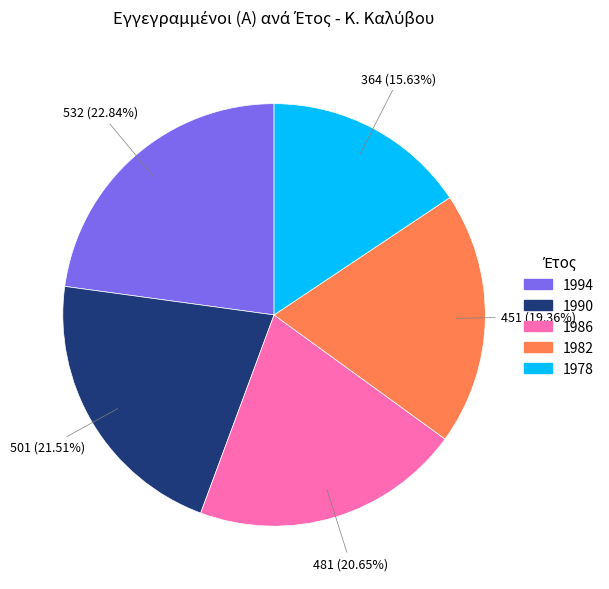

Count the number of slices in the pie.

5